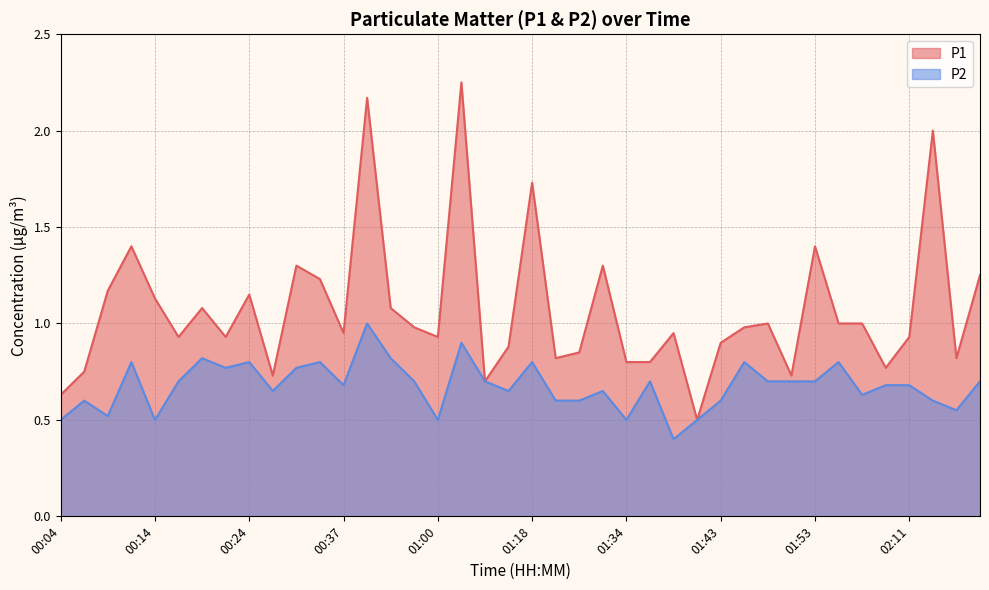

What is the label of the 25th point from the right?

00:57